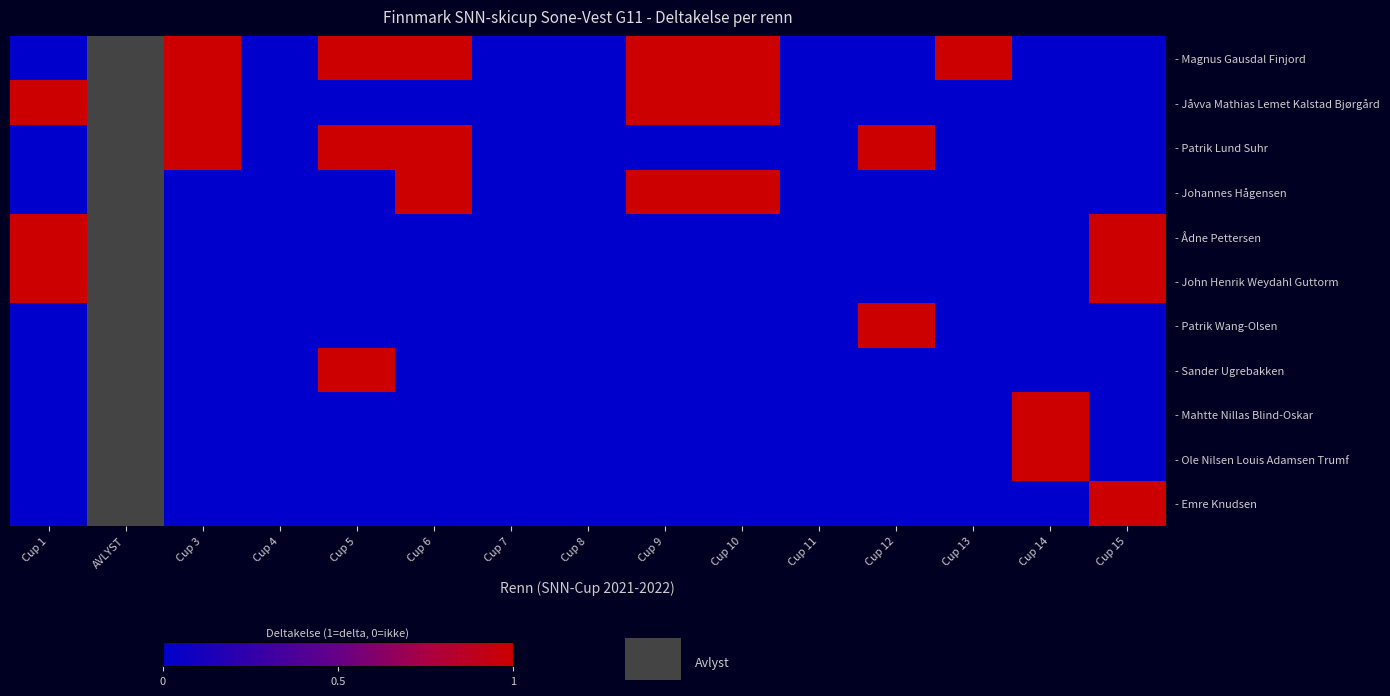

What is the difference between the - Jåvva Mathias Lemet Kalstad Bjørgård values at Cup 15 and Cup 10?

1.0